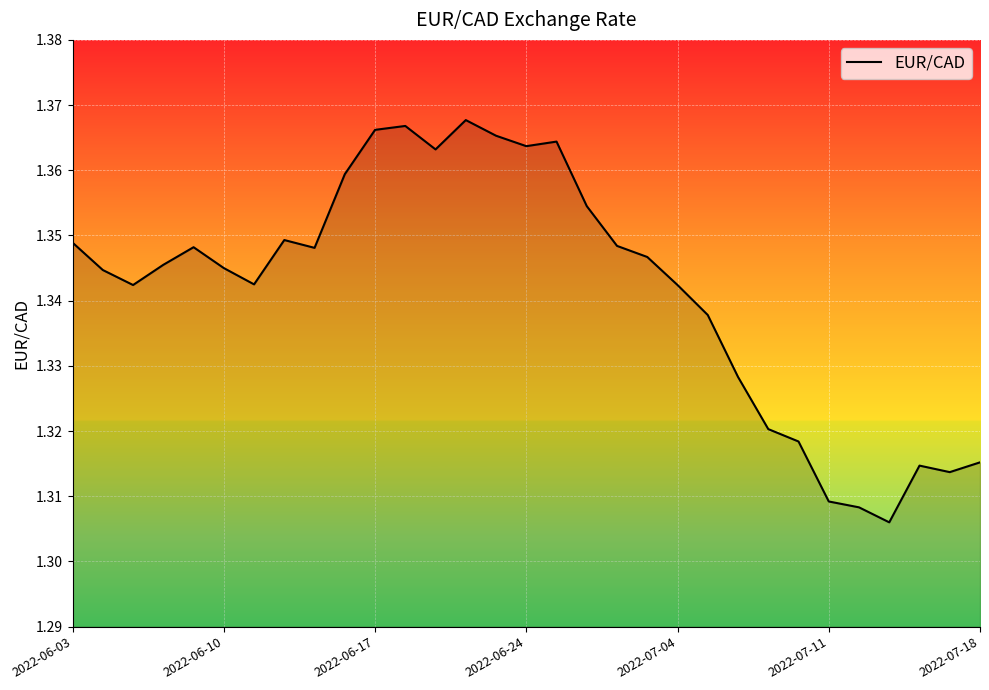

What is the greatest value displayed?

1.4